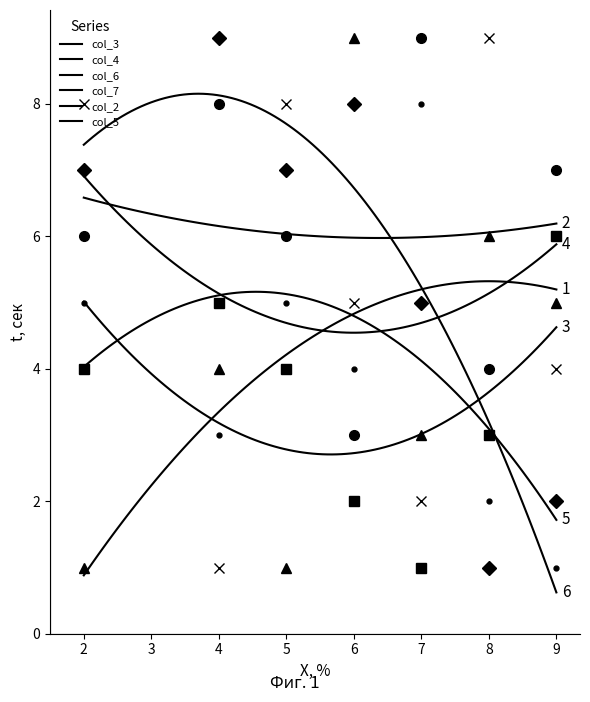

Reading left to right, transcribe all the data shown in this chart.

col_3: 1	4	1	9	3	6	5
col_4: 6	8	6	3	9	4	7
col_6: 4	5	4	2	1	3	6
col_7: 8	1	8	5	2	9	4
col_2: 5	3	5	4	8	2	1
col_5: 7	9	7	8	5	1	2